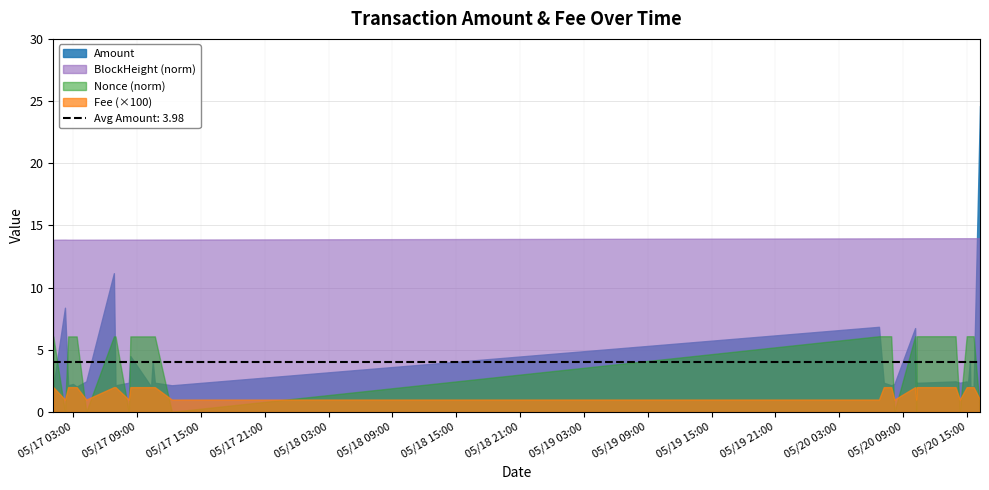

Rank the categories by BlockHeight_norm value from highest to lowest.

2022-05-20 16:15, 2022-05-20 15:00, 2022-05-20 15:06, 2022-05-20 15:18, 2022-05-20 15:21, 2022-05-20 15:30, 2022-05-20 15:39, 2022-05-20 14:21, 2022-05-20 13:57, 2022-05-20 10:09, 2022-05-20 10:15, 2022-05-20 10:18, 2022-05-20 07:54, 2022-05-20 08:12, 2022-05-20 06:45, 2022-05-20 07:12, 2022-05-17 12:15, 2022-05-17 10:39, 2022-05-17 10:18, 2022-05-17 10:27, 2022-05-17 02:12, 2022-05-17 08:12, 2022-05-17 08:21, 2022-05-17 06:57, 2022-05-17 06:48, 2022-05-17 04:12, 2022-05-17 03:18, 2022-05-17 02:30, 2022-05-17 02:57, 2022-05-17 01:06